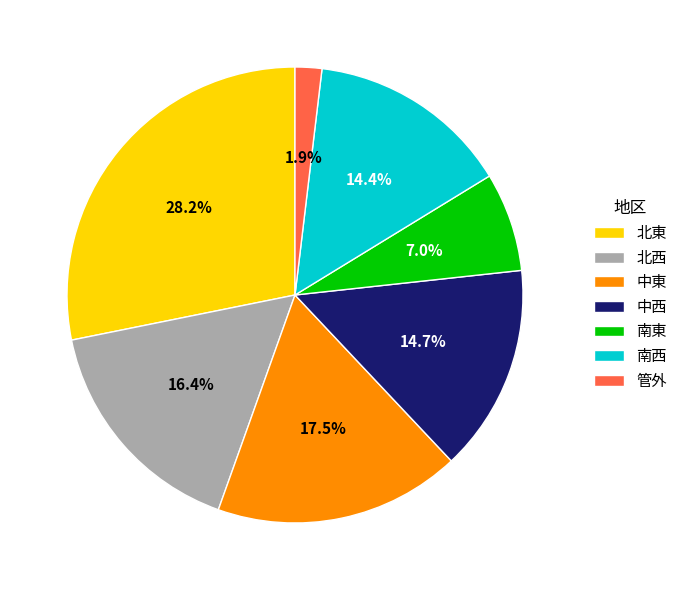

Which has a higher value, 南西 or 南東?

南西